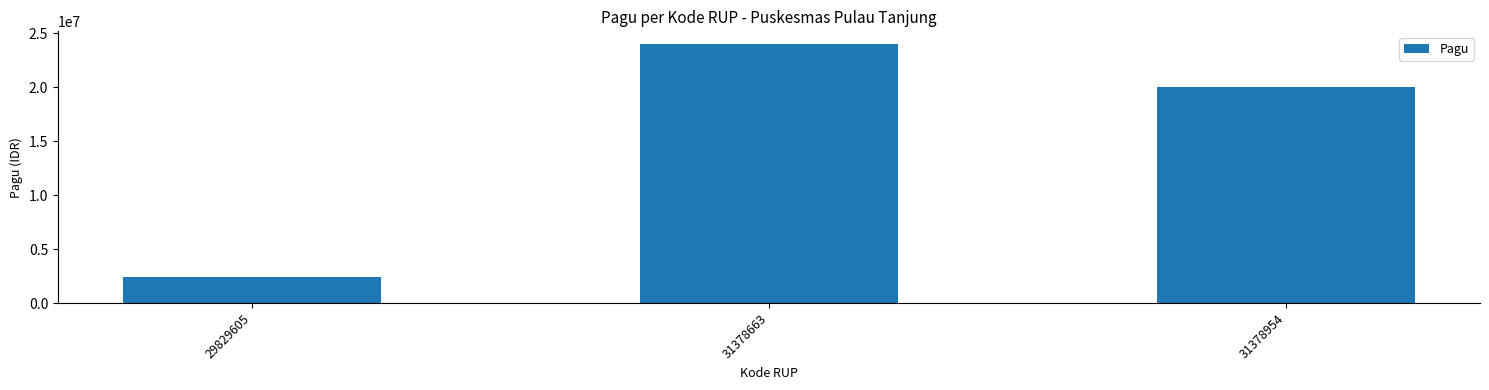

Reading left to right, extract all data points from this chart.

29829605=2400000	31378663=24000000	31378954=20000000